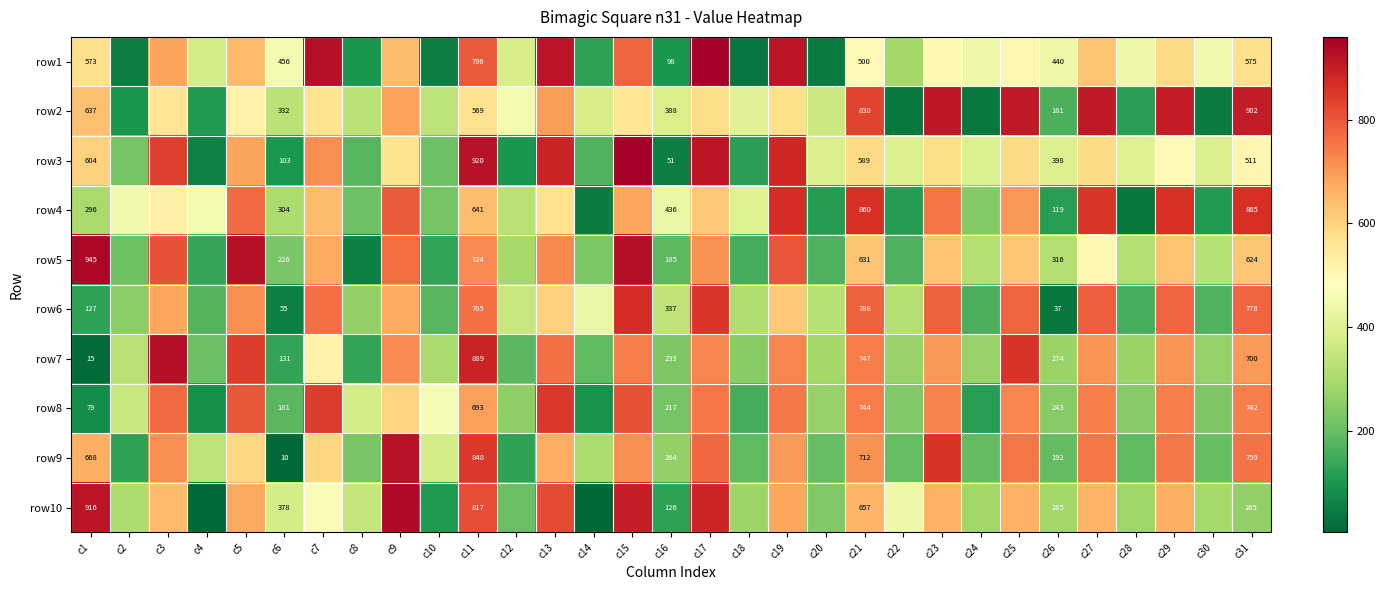

The row1 series shows 456 at c6. True or false?

True